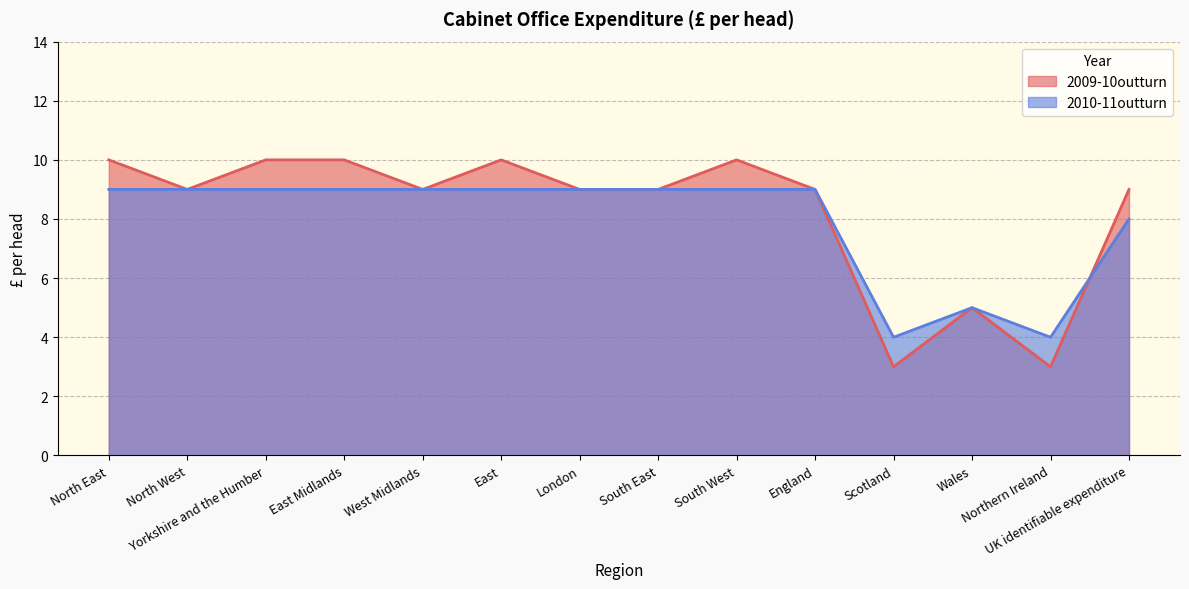

What is the sum of the 2010-11outturn values at Northern Ireland and Yorkshire and the Humber?

13